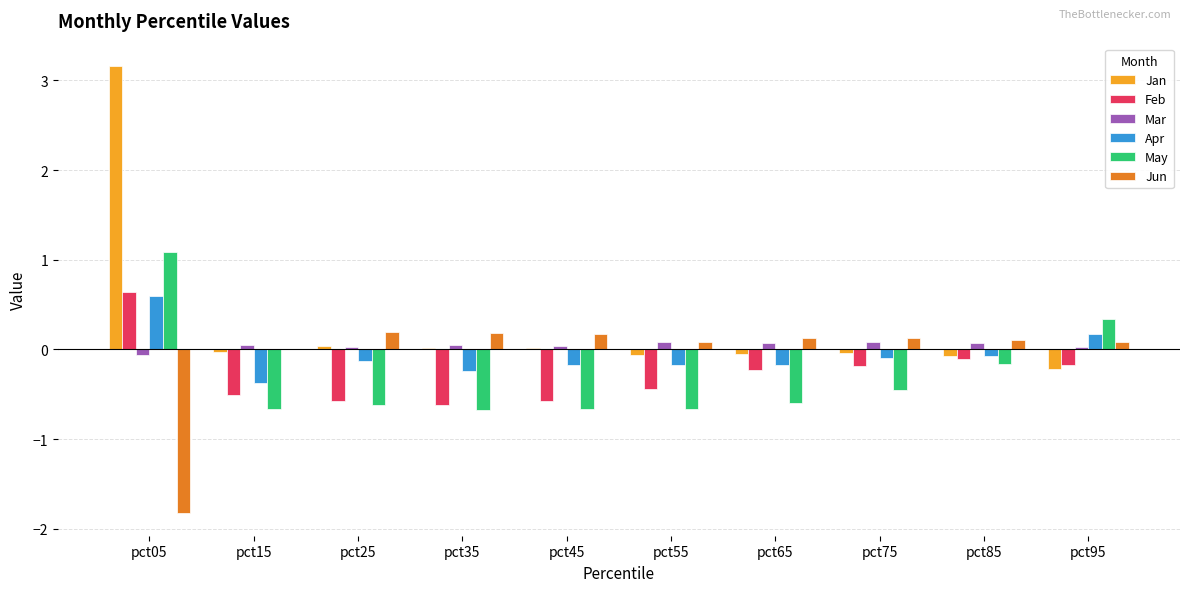

Count the number of data series in this chart.

6